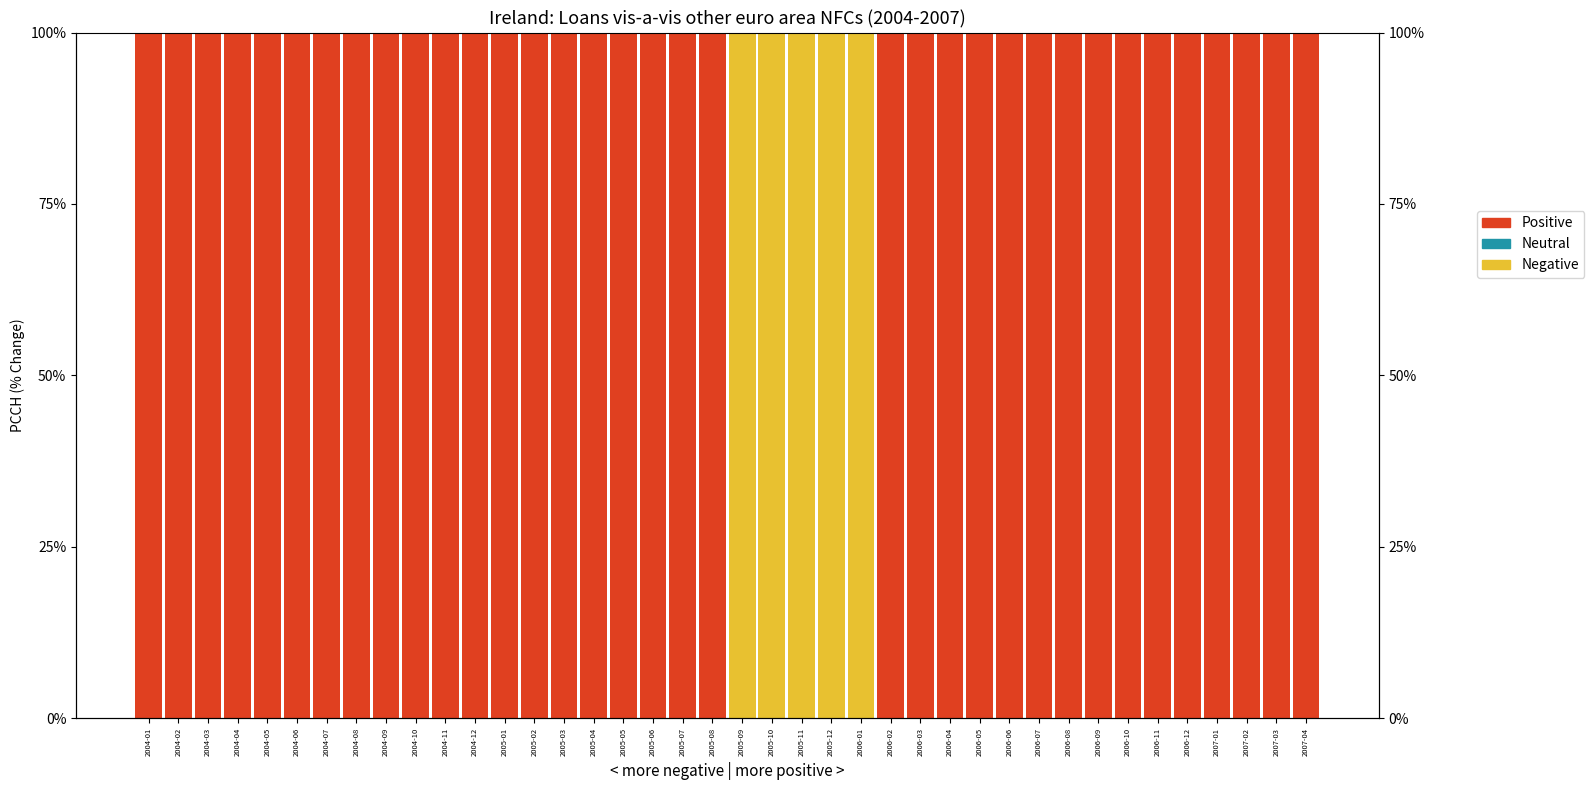

Which series has the widest spread of values?

Negative